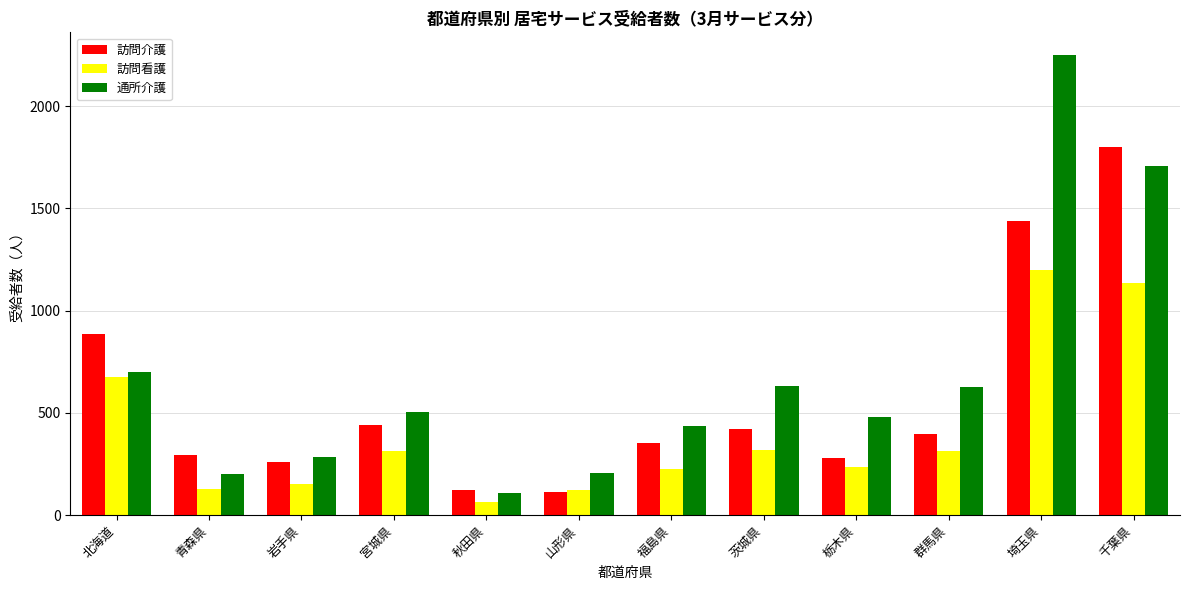

At which category is the sum across all series the highest?

埼玉県